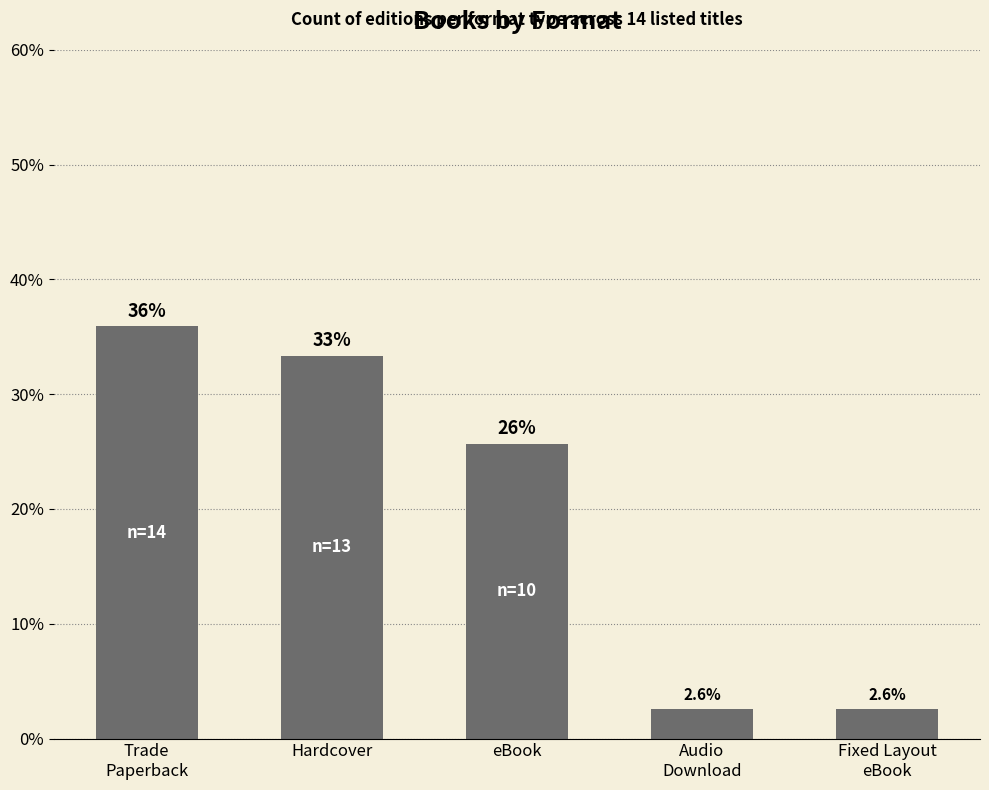

Approximately how many times larger is the value at Trade
Paperback compared to Audio
Download?

14.0